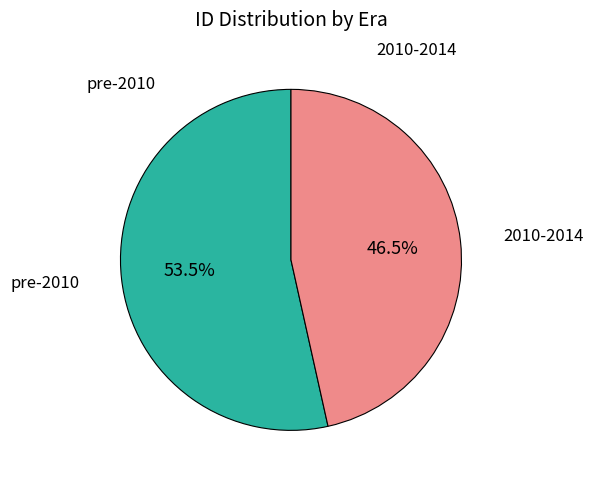

Is there a majority slice in this chart?

Yes